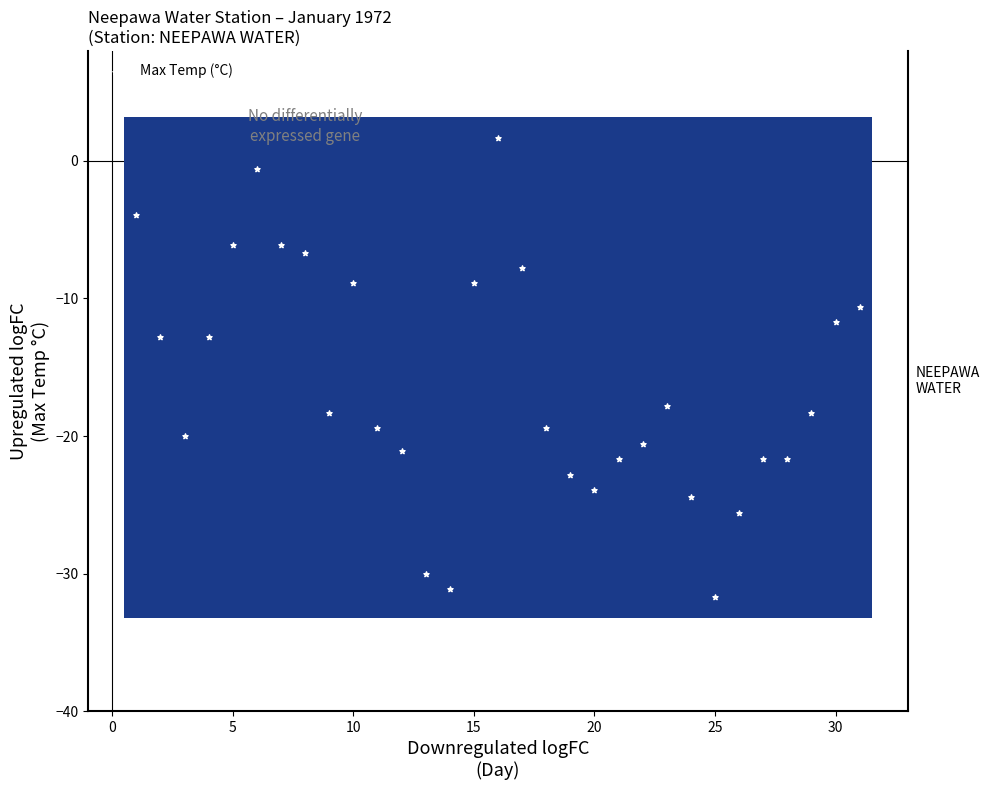

What is the range of Y values (max minus min)?

33.4